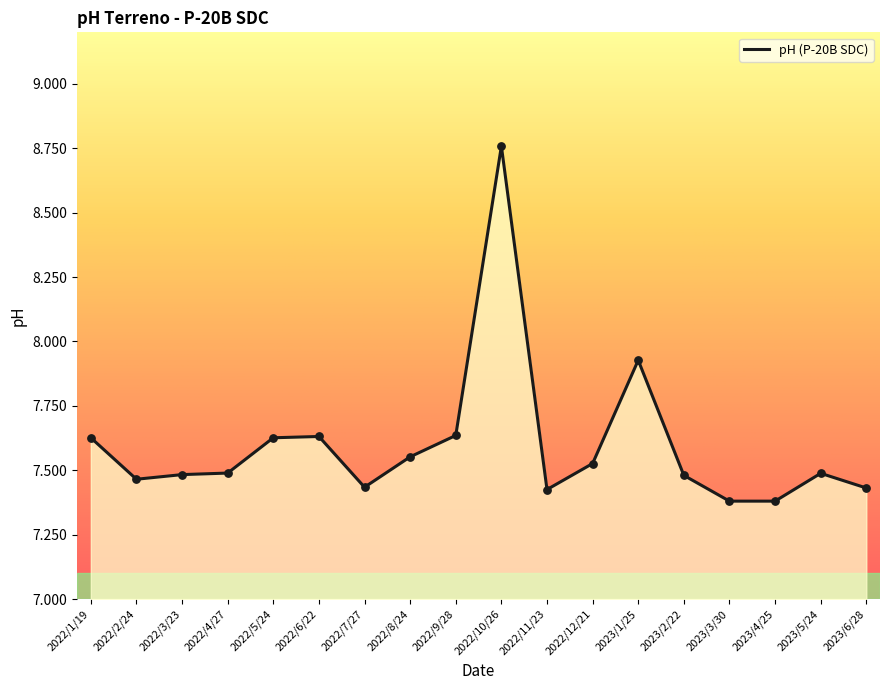

Which has a higher value, 2022/1/19 or 2023/2/22?

2022/1/19